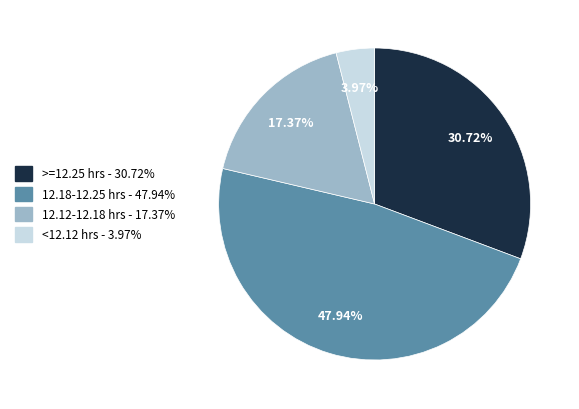

Does any single category account for the majority?

No